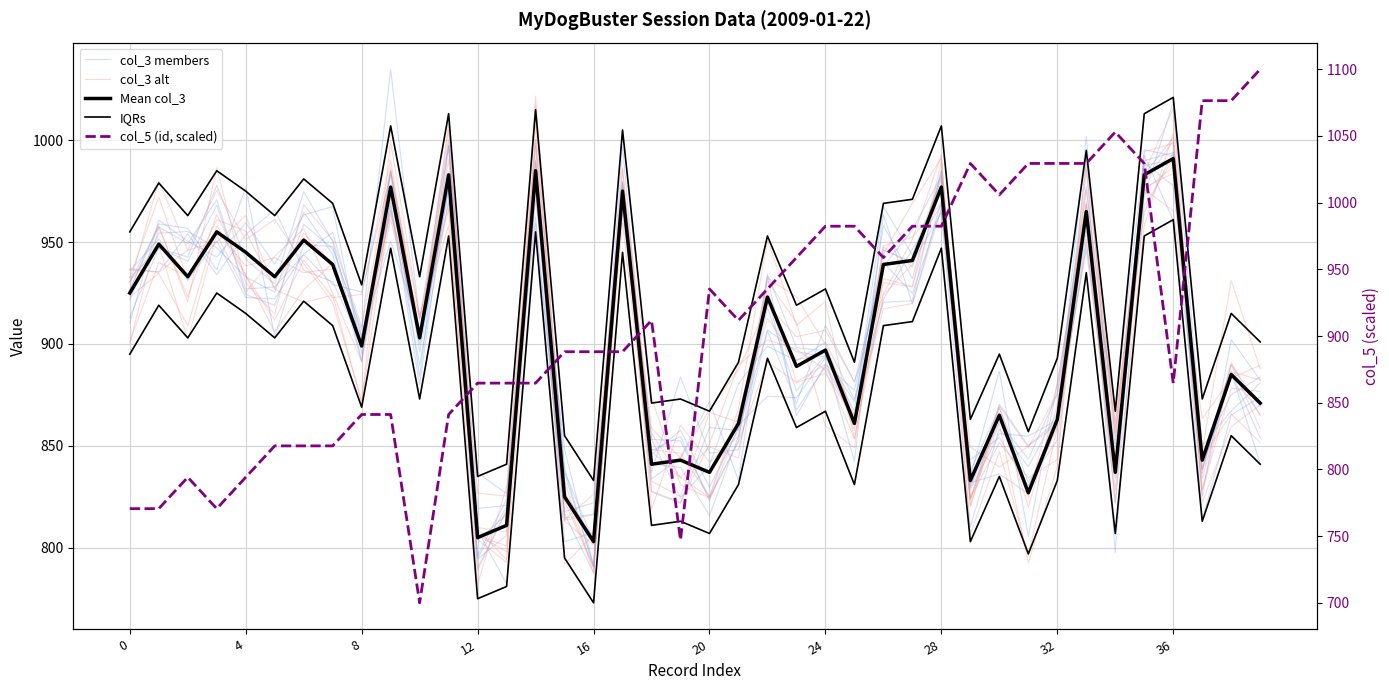

What is the maximum value shown in the chart?

1100.0